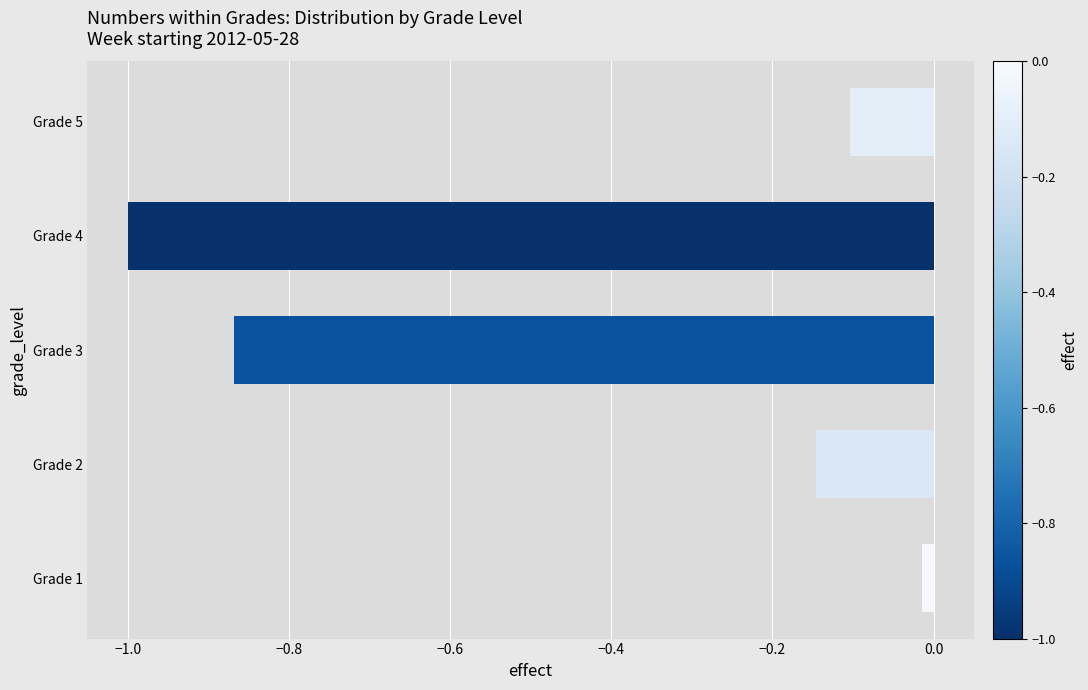

True or false: the data shows -0.1 at Grade 2.

True